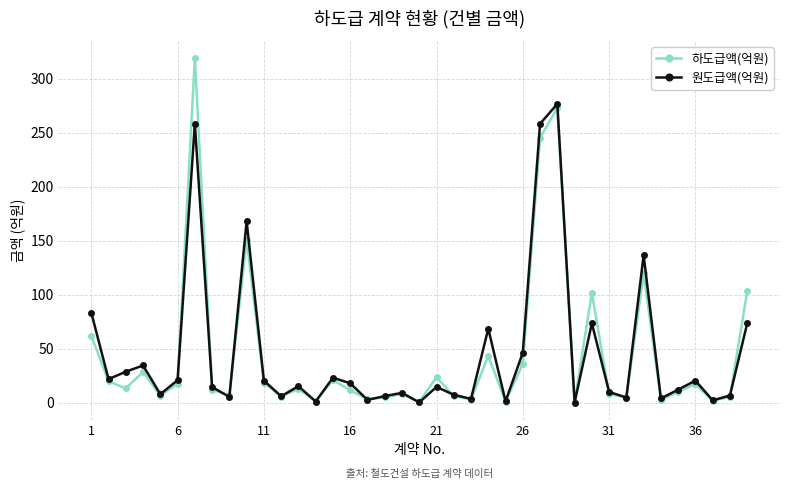

At how many categories does at least one series exceed 215?

3